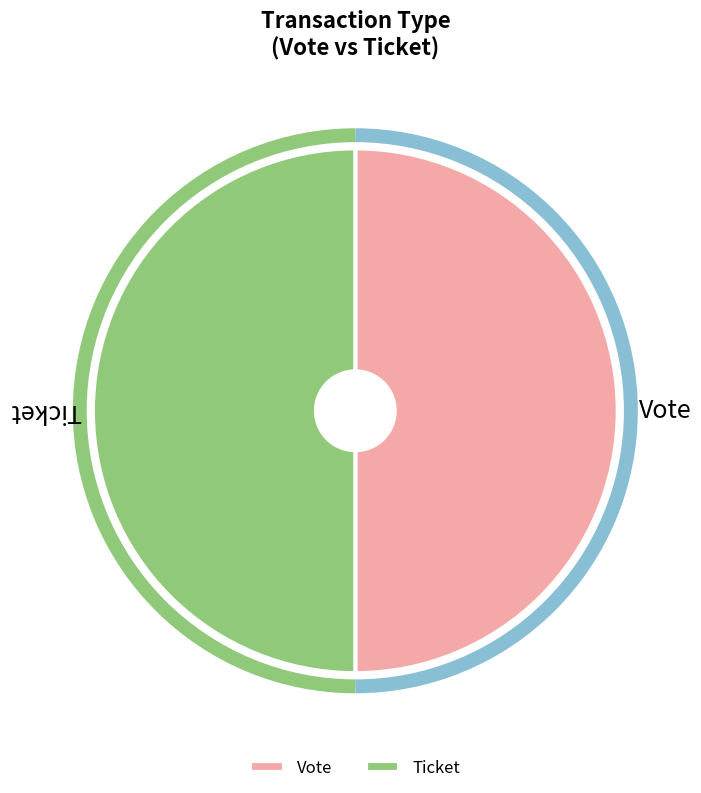

True or false: Vote accounts for 50% of the total.

True